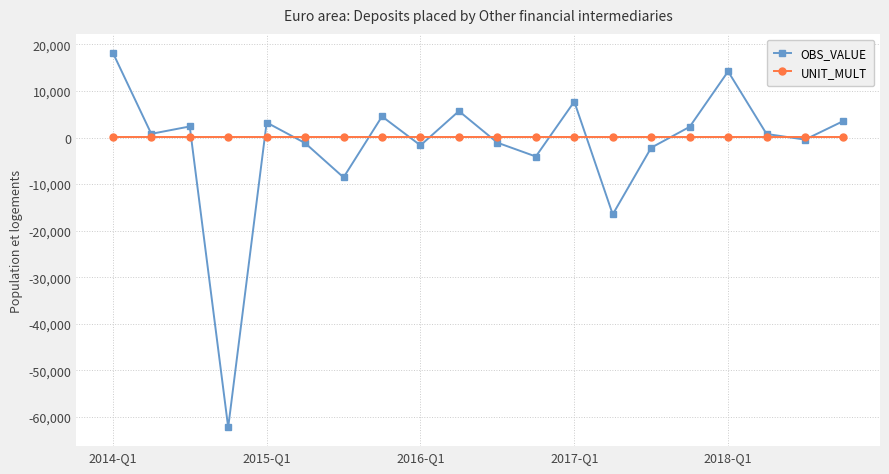

Rank the series by their maximum value, from highest to lowest.

OBS_VALUE, UNIT_MULT